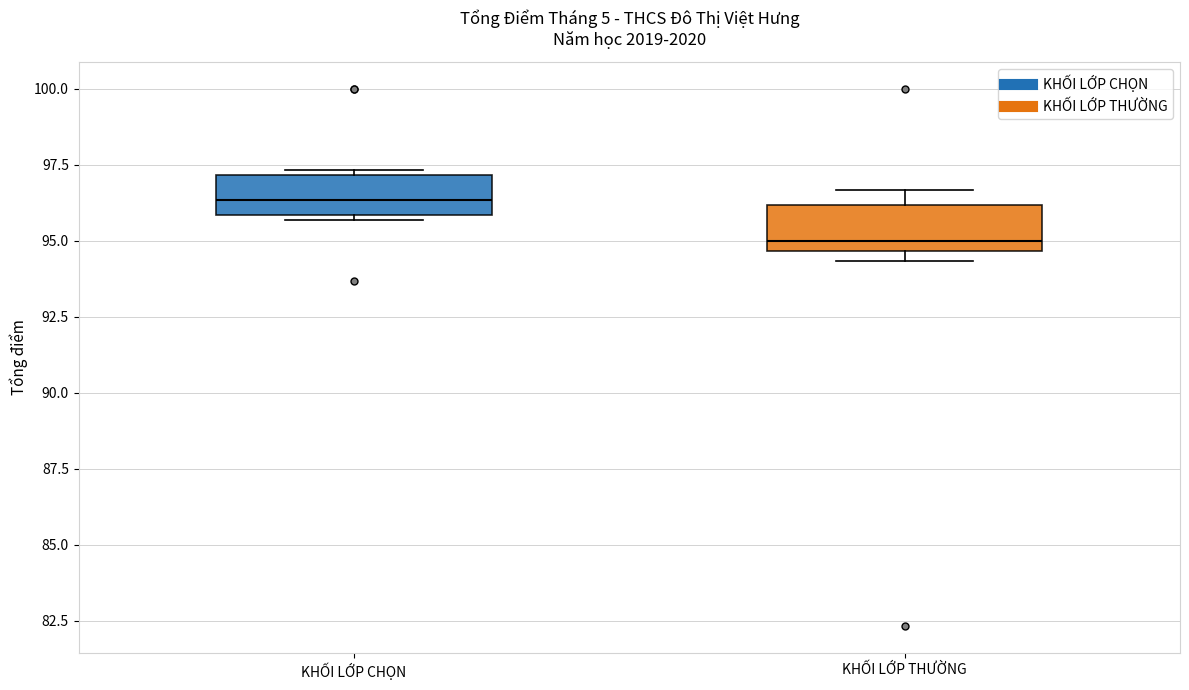

Which box's median line is the lowest?

KHỐI LỚP THƯỜNG